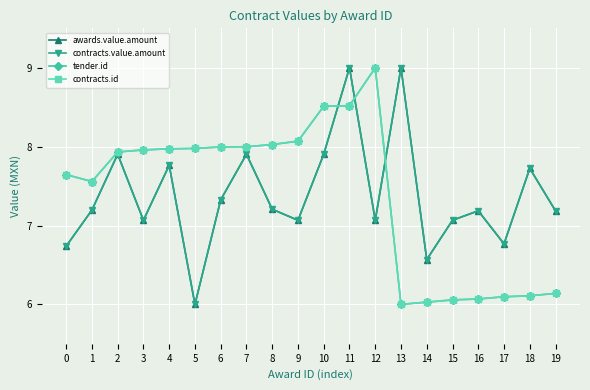

Rank the categories by contracts.id value from highest to lowest.

12, 11, 10, 9, 8, 7, 6, 5, 4, 3, 2, 0, 1, 19, 18, 17, 16, 15, 14, 13